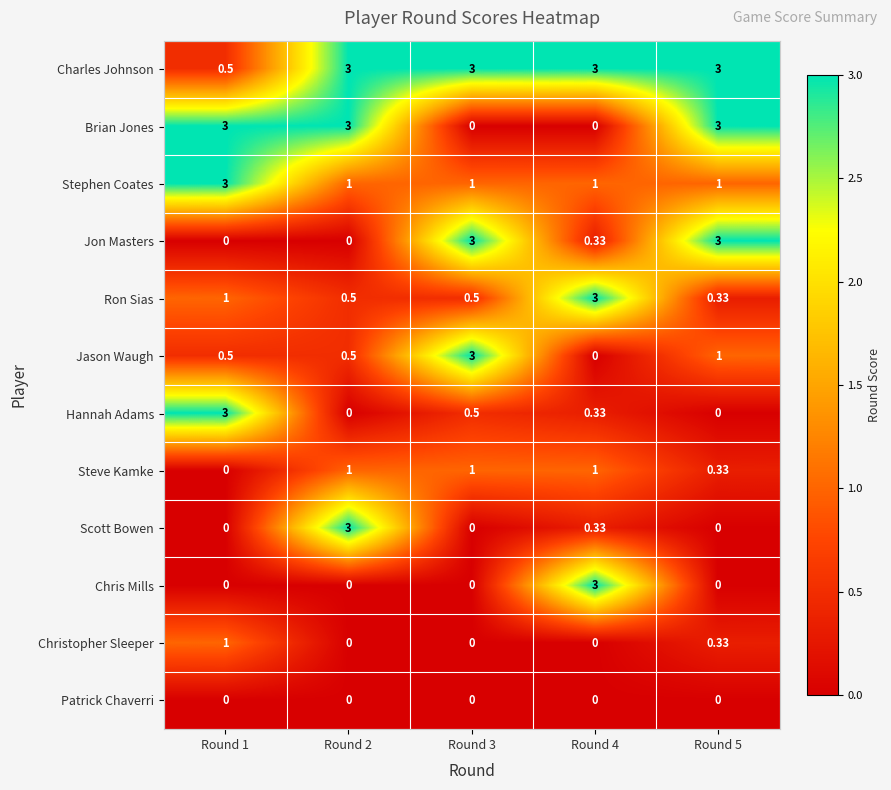

Is the value of Charles Johnson at Round 4 greater than the value of Hannah Adams at Round 3?

Yes